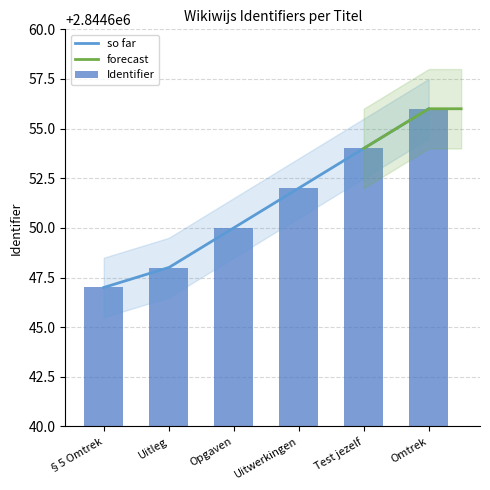

What is the ratio of the value at Uitleg to the value at §5 Omtrek?

1.0